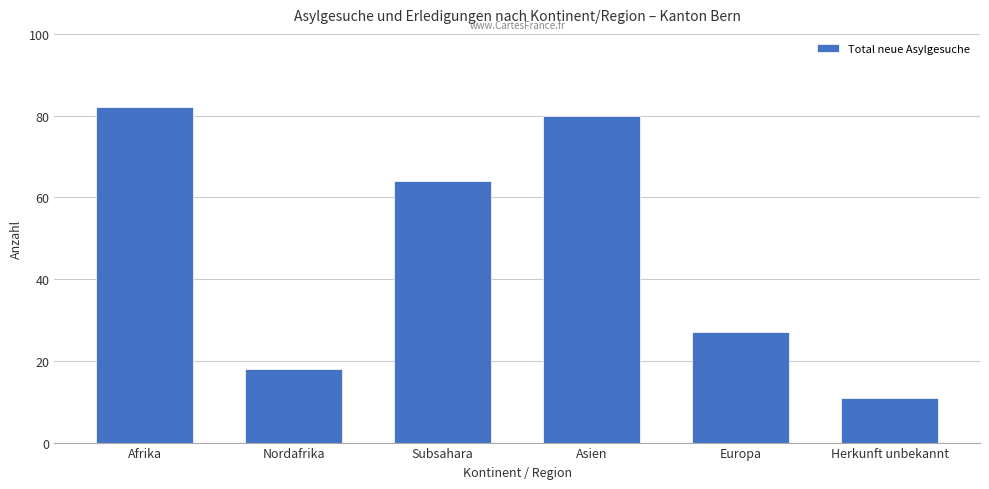

What is the sum of all values?

282